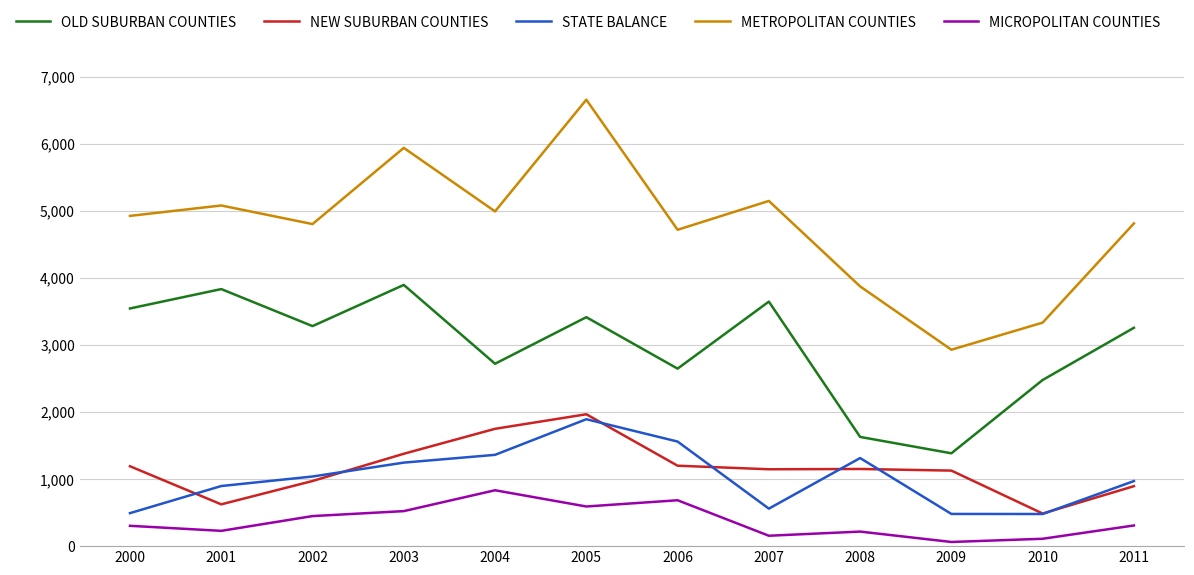

At how many categories does at least one series exceed 3419?

10